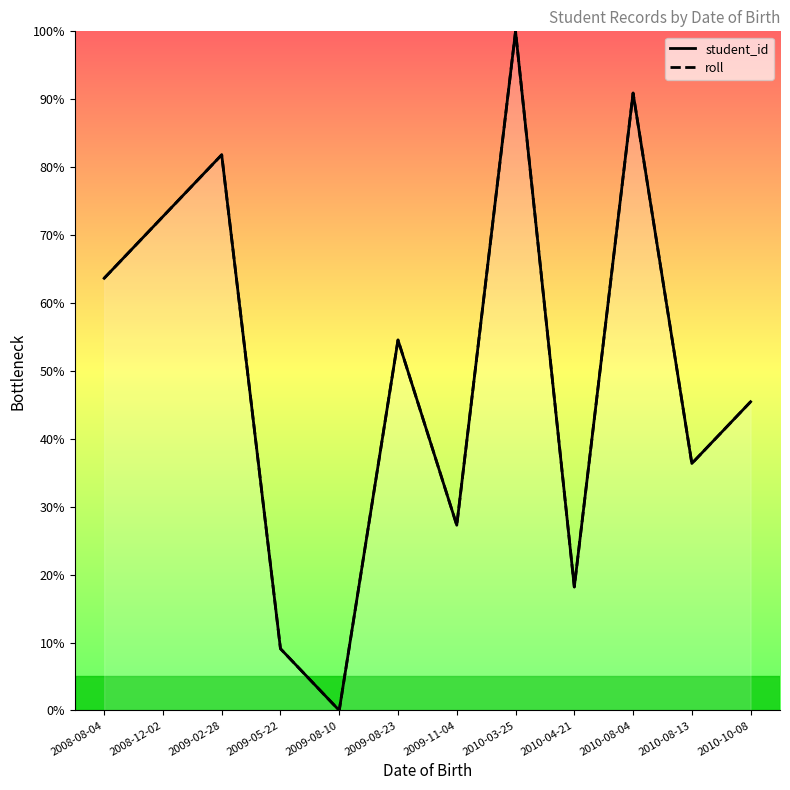

Count the number of data series in this chart.

2